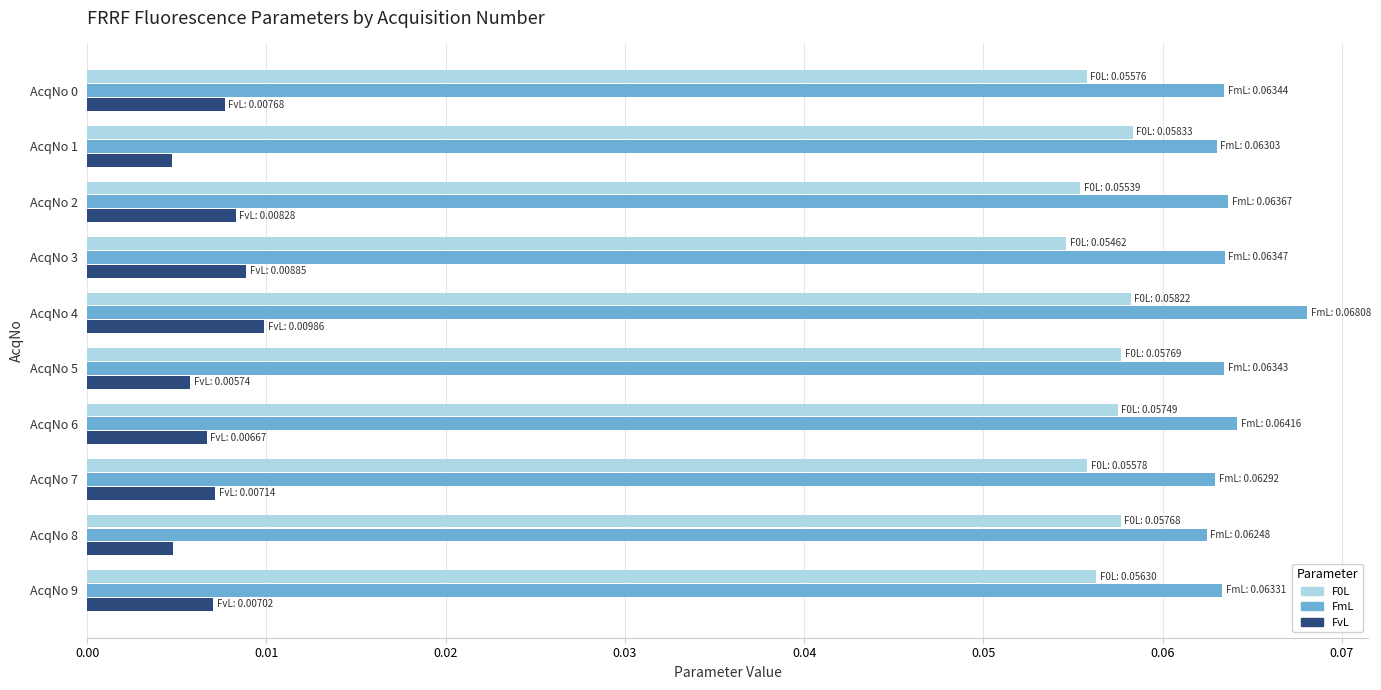

Is it true that F0L equals 0.0 at AcqNo 0?

False